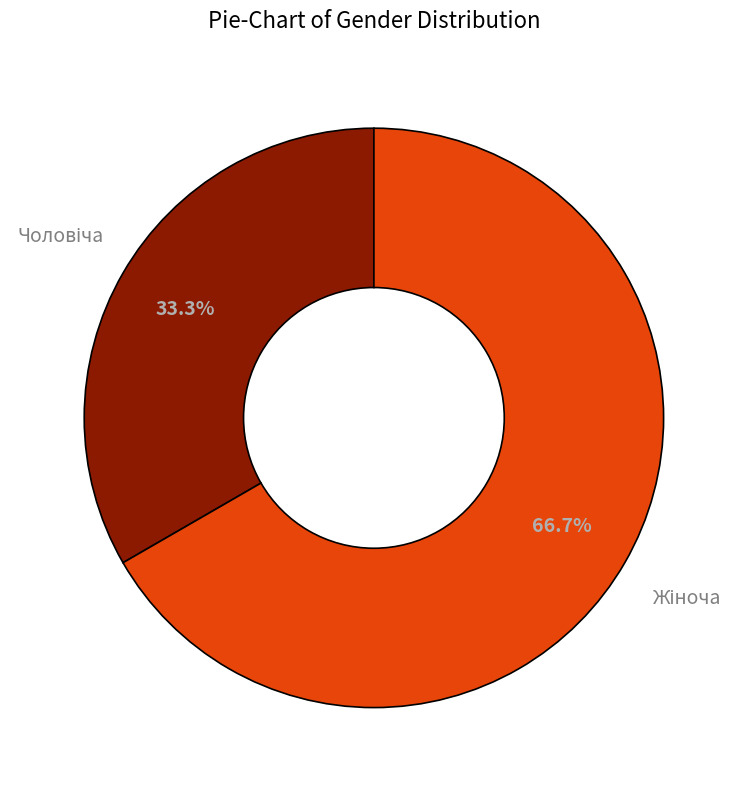

How many segments does this pie chart have?

2